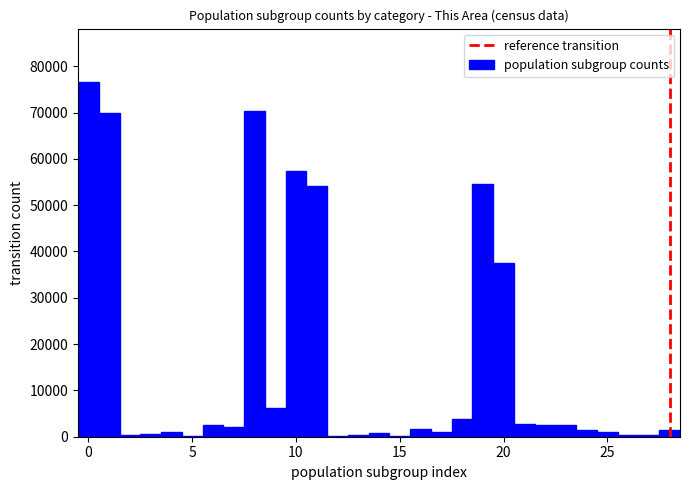

Read against the x-axis, roughly where is the centre of the tallest bar?

0.0